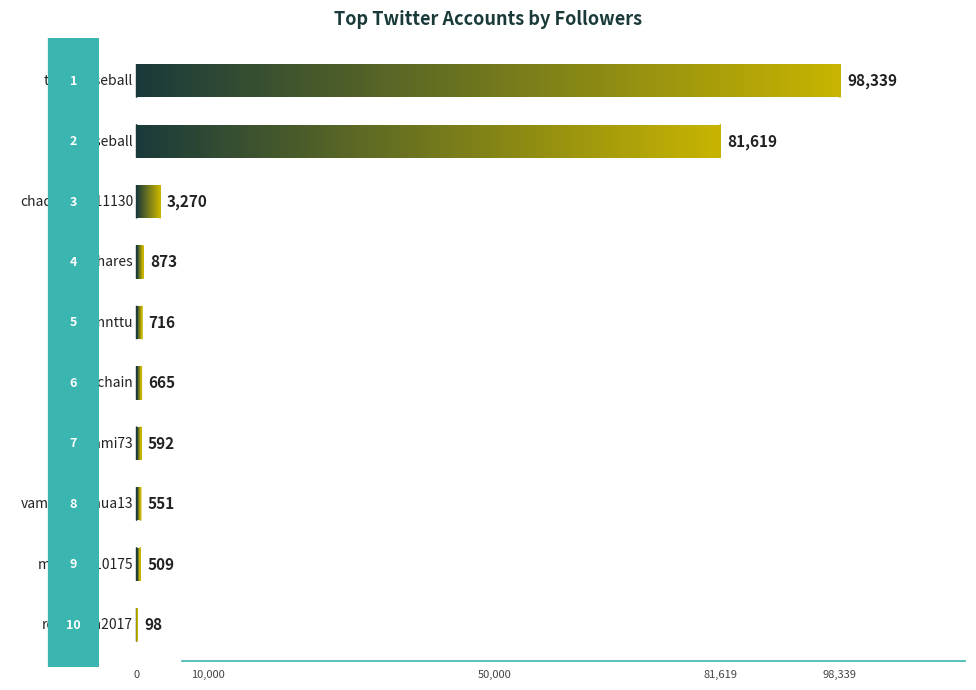

Rank the categories by value from highest to lowest.

texasbaseball, ttu_baseball, chadcol94811130, luckyshares, emmyannttu, empachain, yoshinami73, vampirezamua13, mark22610175, rosalejan2017